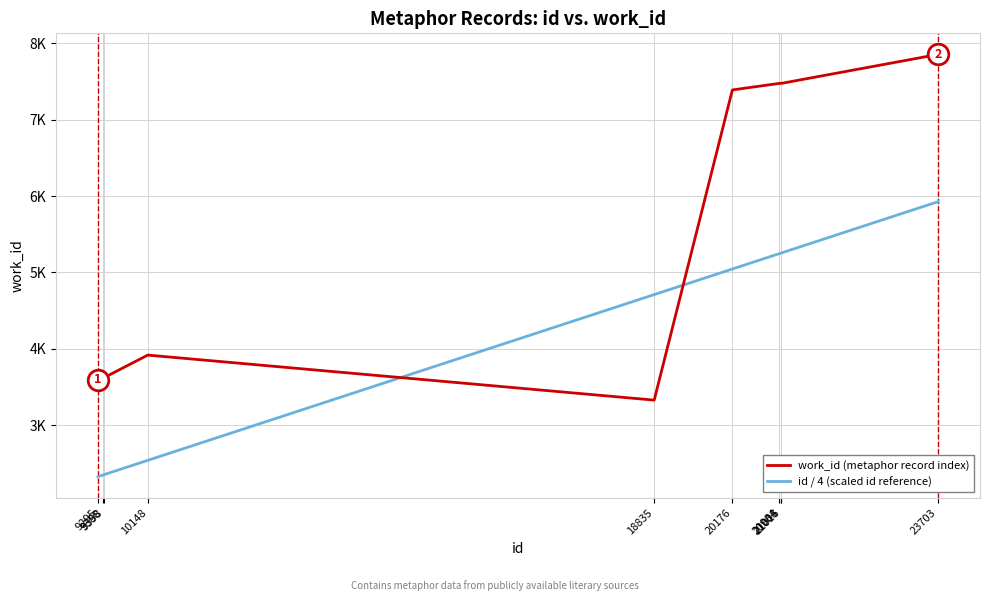

Which series has the largest total across all categories?

work_id (metaphor record index)